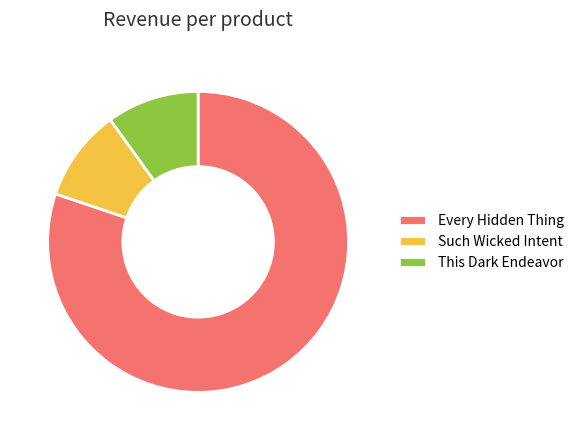

What is the ratio of the value at Every Hidden Thing to the value at This Dark Endeavor?

8.1